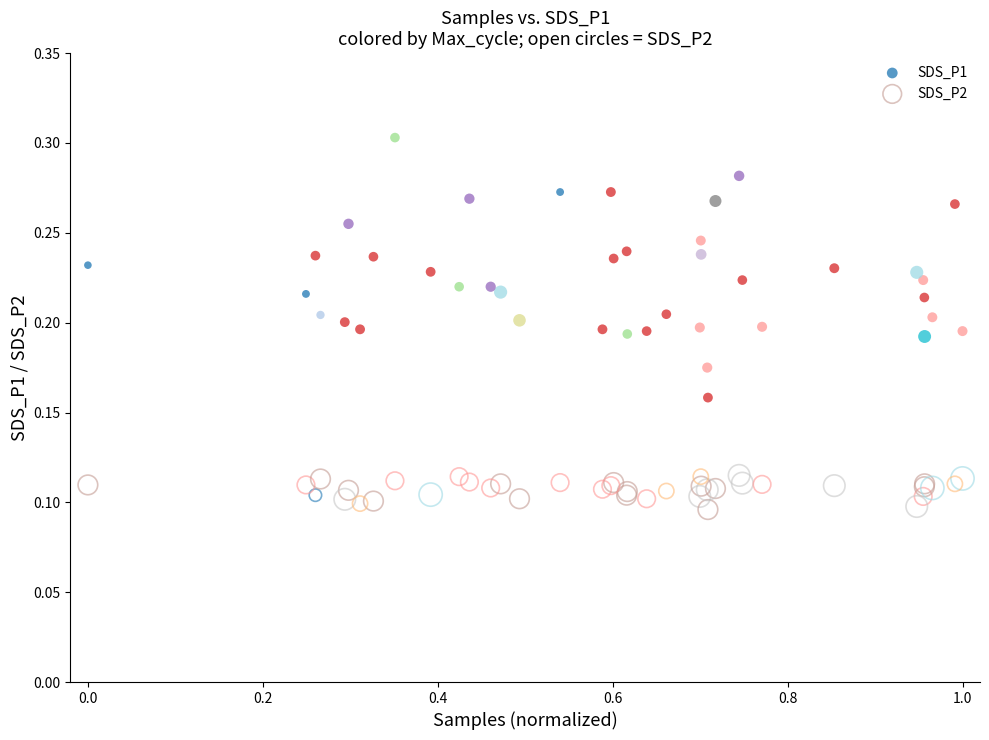

Which series contains the lowest Y value?

SDS_P2